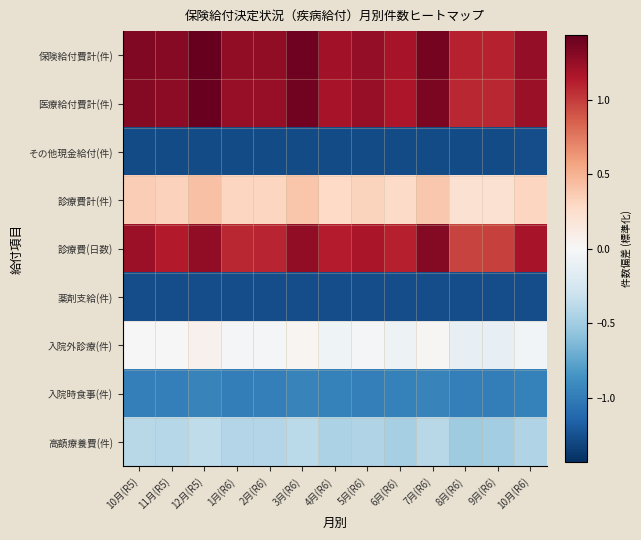

What is the total value across all series at 6月(R6)?

-0.3